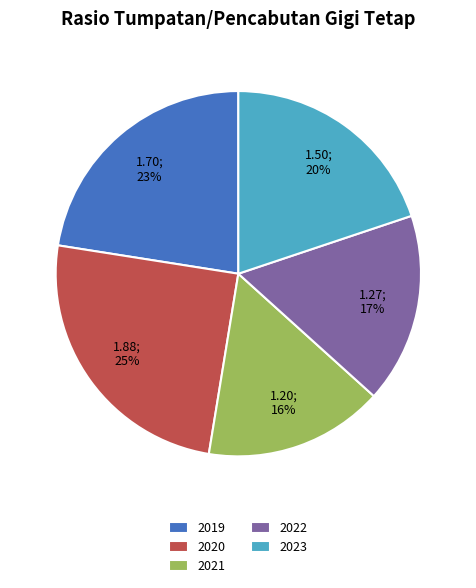

To the nearest percent, what portion does 2019 represent?

23%